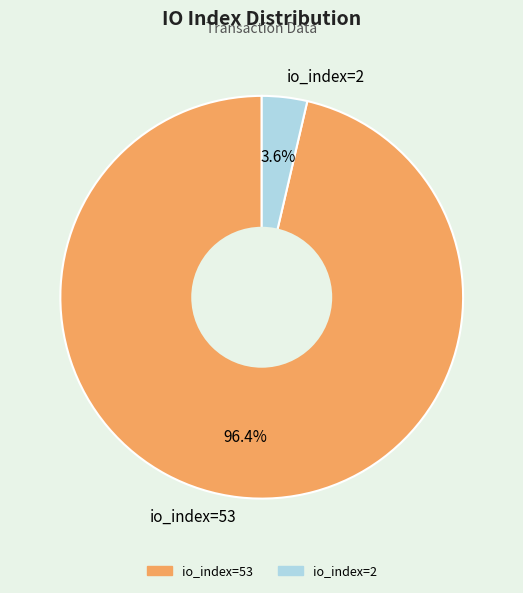

To the nearest percent, what is the difference between the io_index=2 and io_index=53 slice percentages?

93%